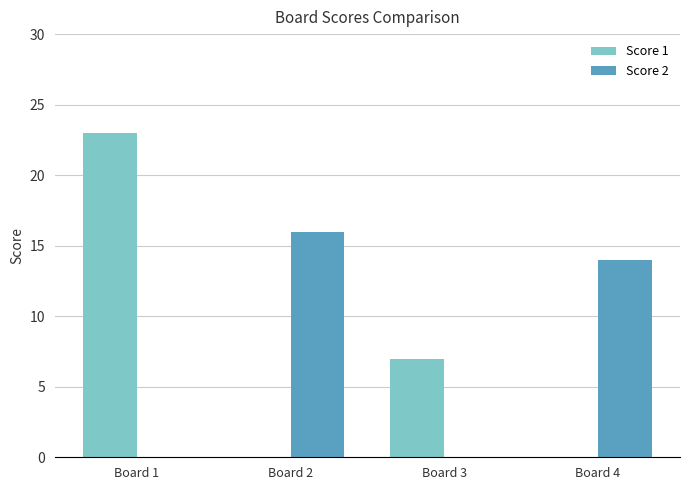

What is the total value across all series at Board 1?

23